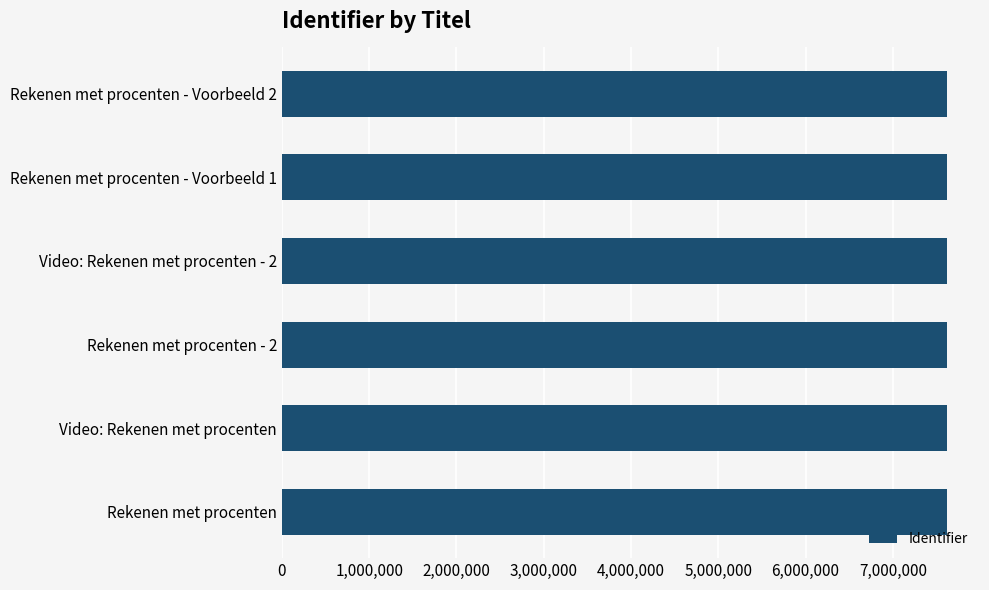

What is the average value?

7616878